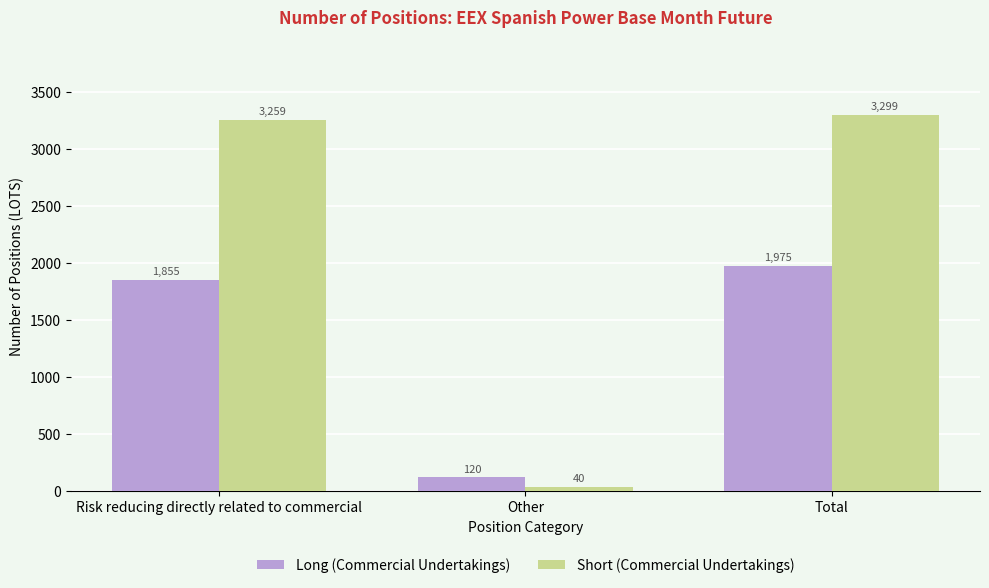

The Short (Commercial Undertakings) series shows 5841 at Risk reducing directly related to commercial. True or false?

False